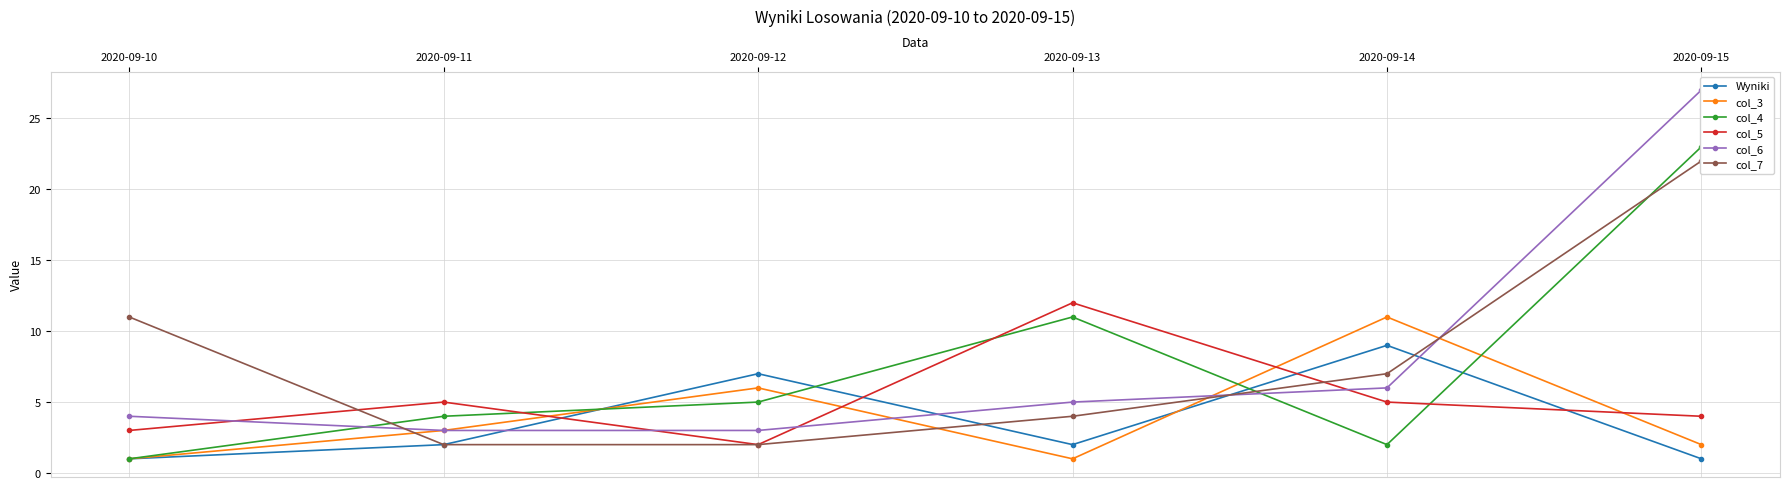

True or false: col_4 has more than 0 points higher than both neighbors.

True